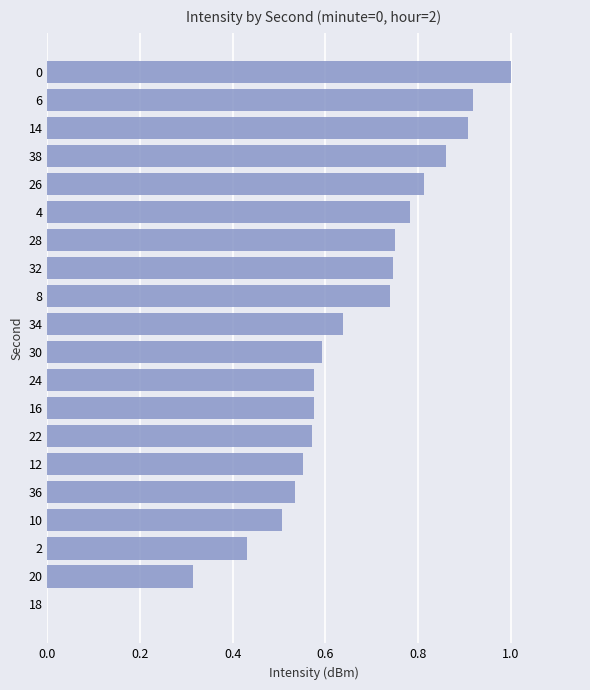

Are the bars horizontal?

Yes